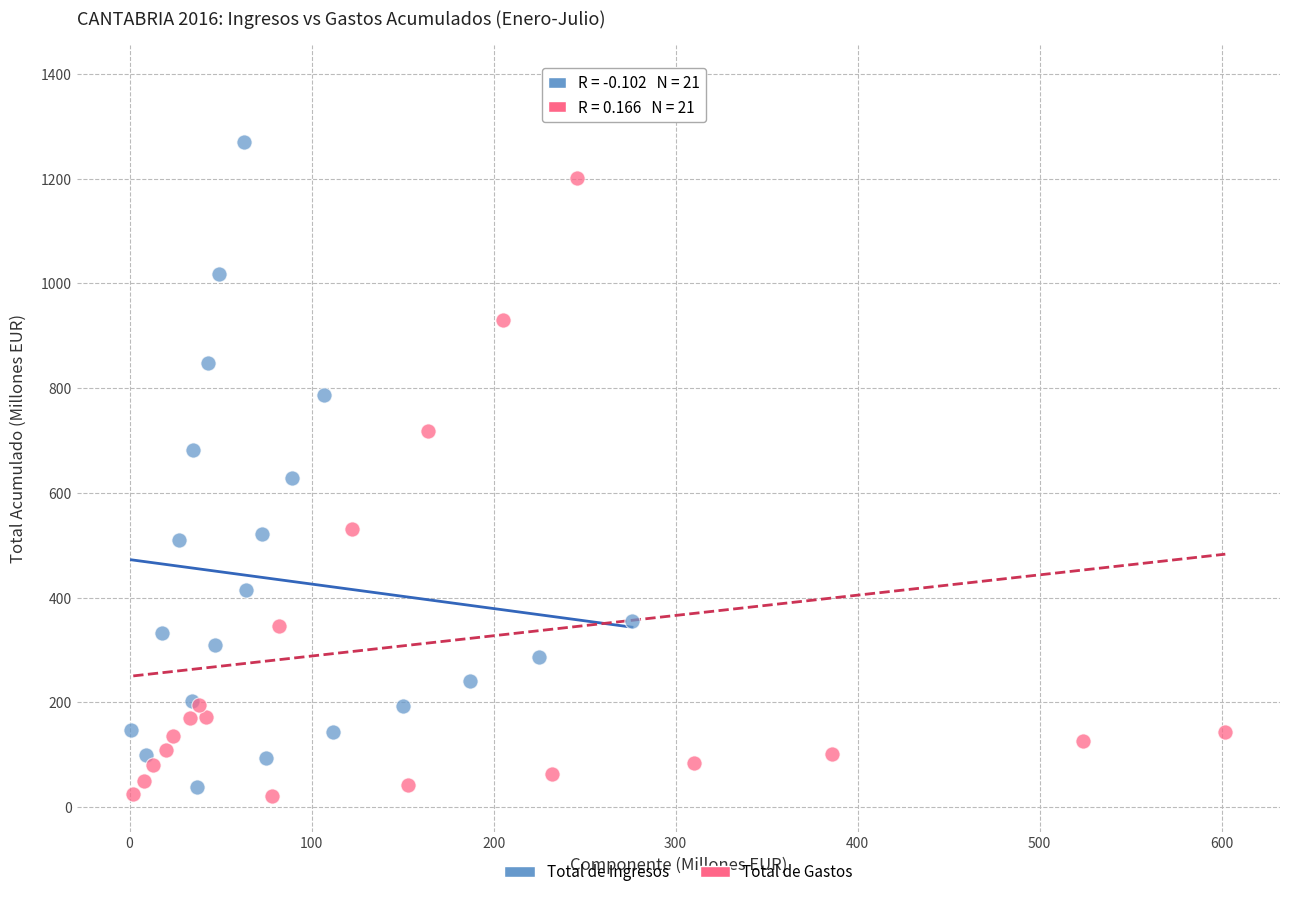

Which series reaches the minimum Y coordinate?

Total de Gastos